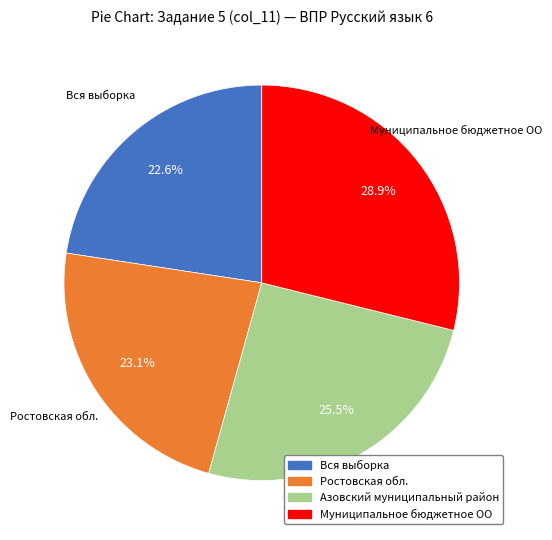

Is Муниципальное бюджетное ОО the majority of the pie?

No